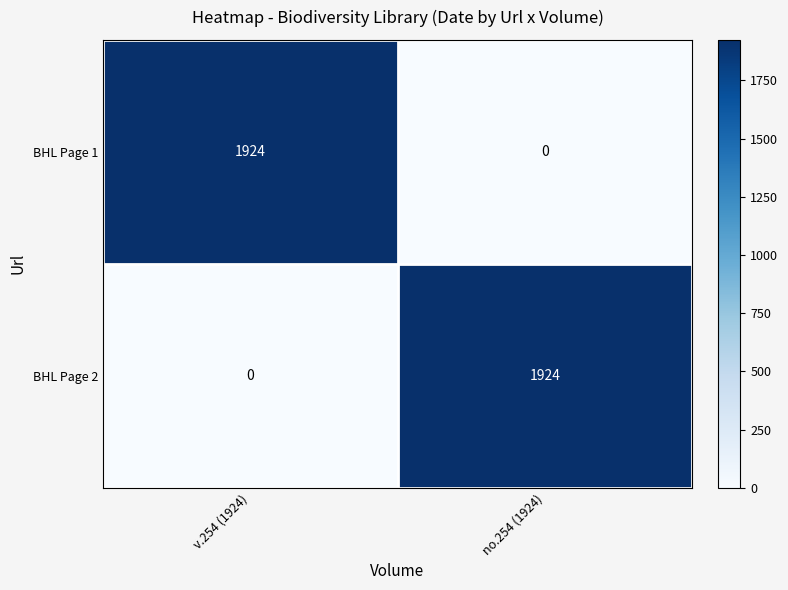

What is the approximate value of BHL Page 2 at no.254 (1924)?

1924